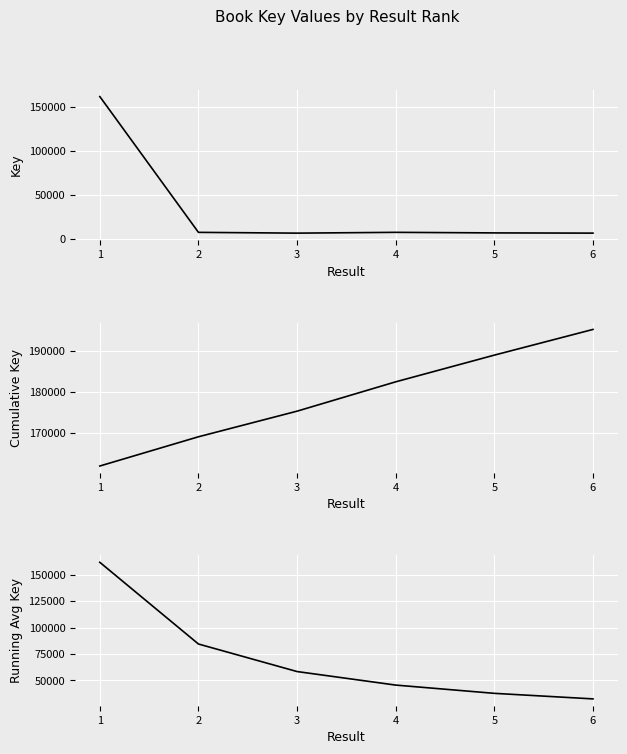

True or false: Running Avg Key has more than 2 interior local peaks.

False